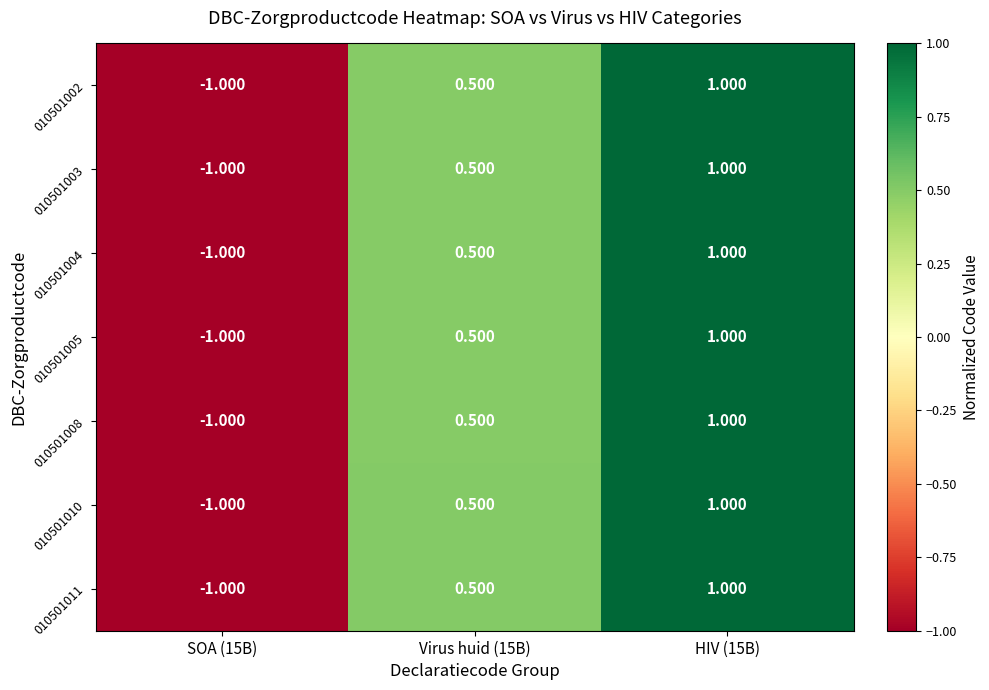

Is the value of 010501003 at SOA (15B) greater than the value of 010501004 at HIV (15B)?

No